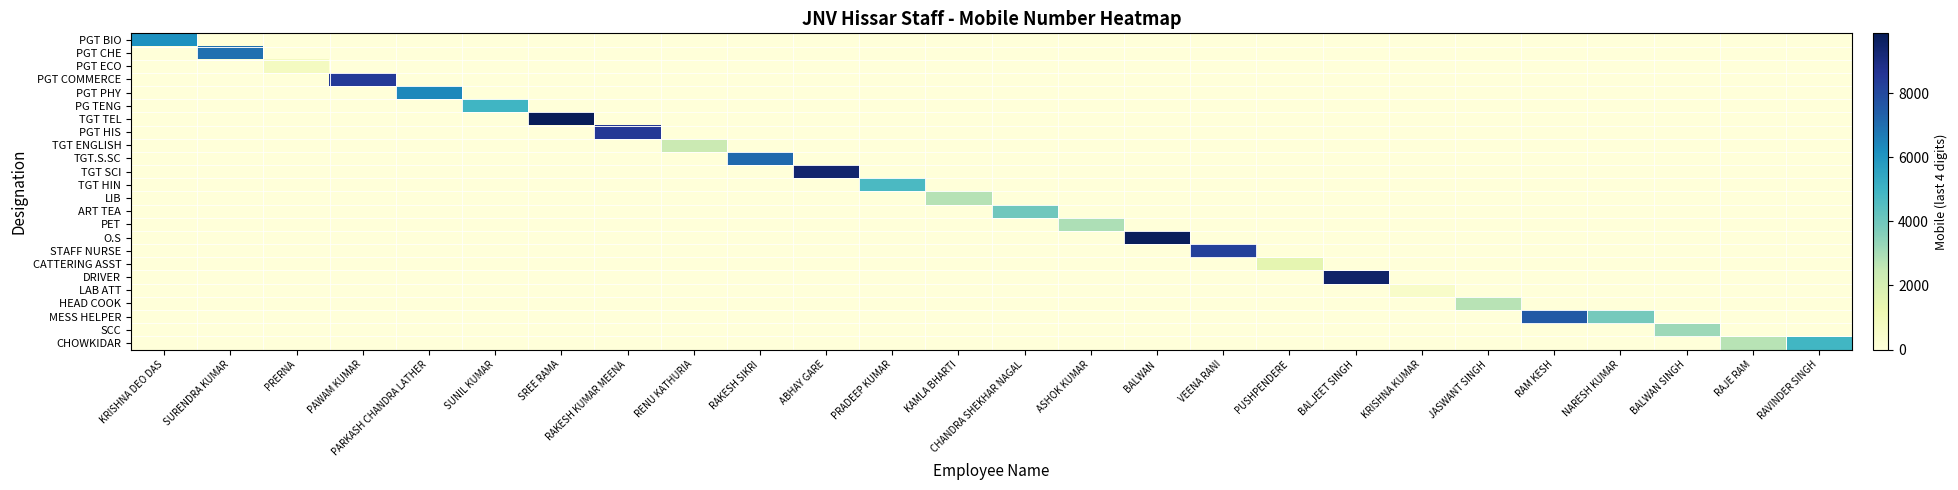

What is the difference between the highest and lowest values at SREE RAMA?

9876